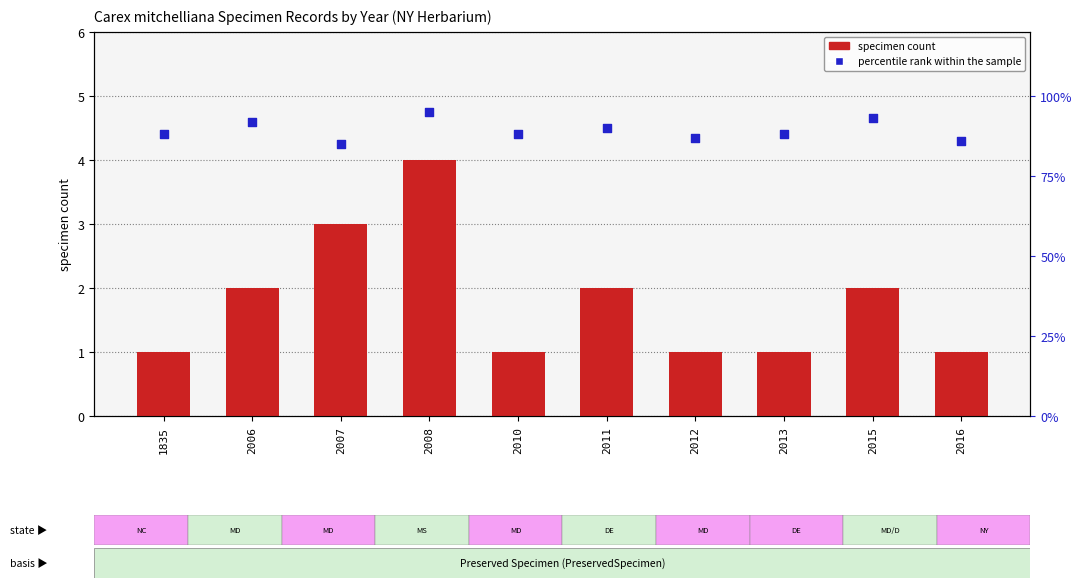

Which series has the largest total across all categories?

percentile rank within the sample